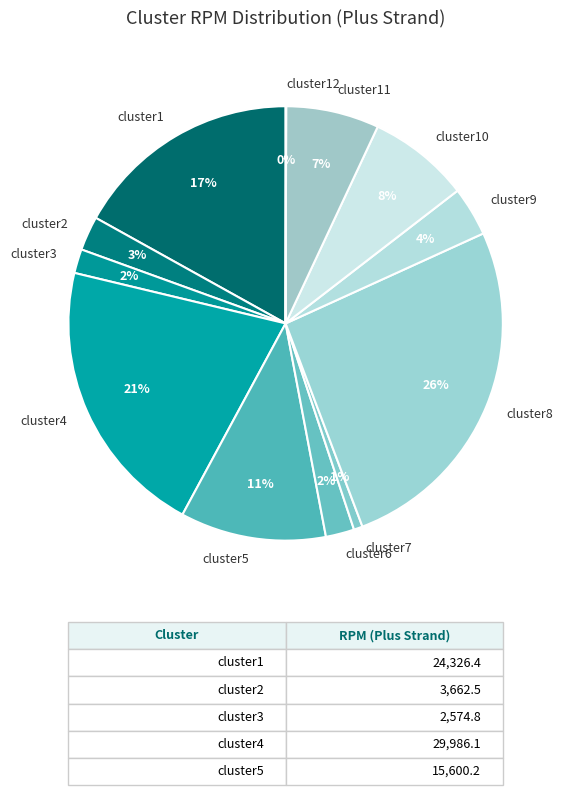

The cluster8 slice represents 26% of the pie. True or false?

True